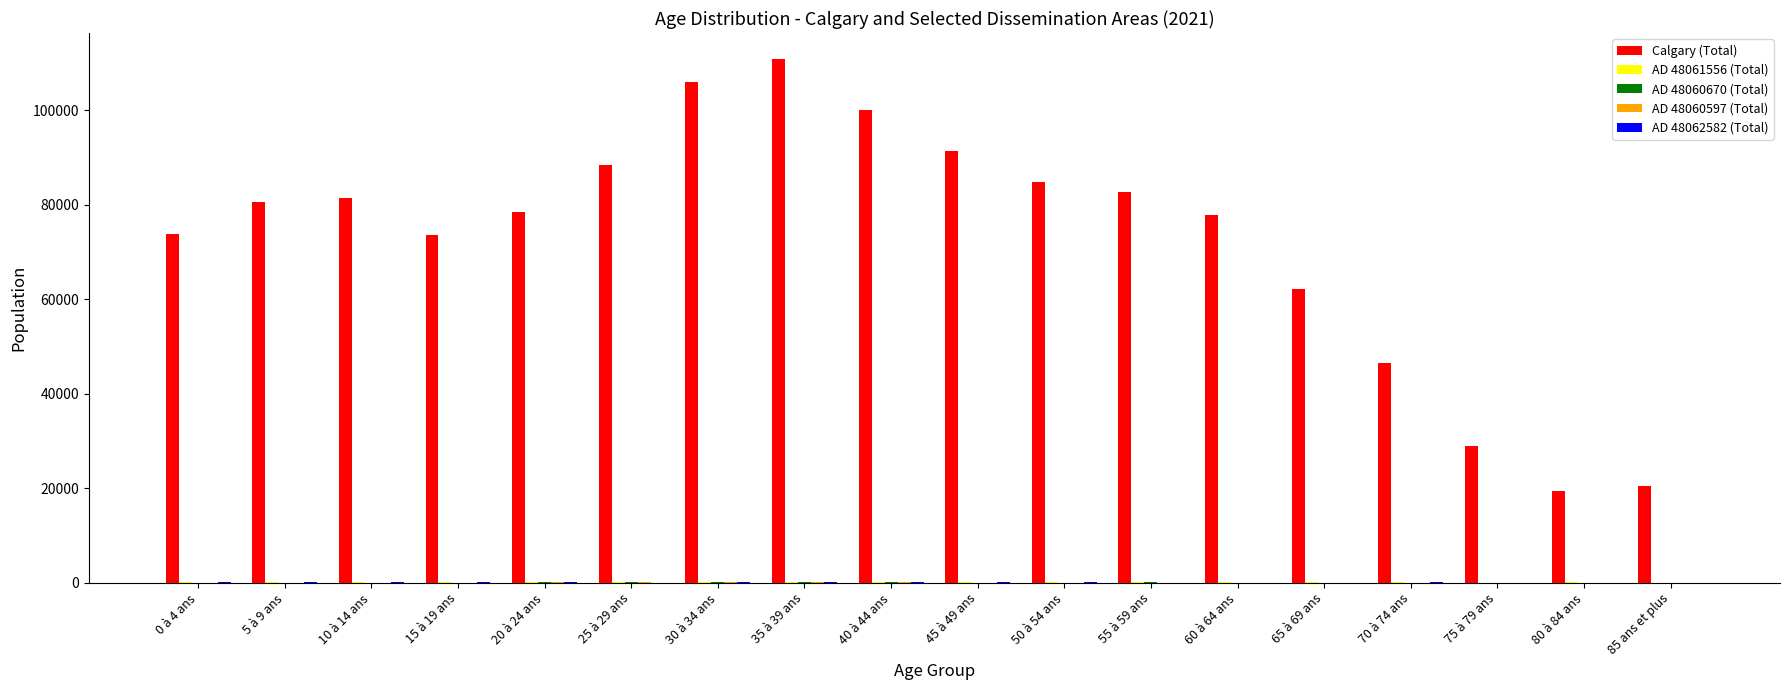

What is the greatest value displayed?

110765